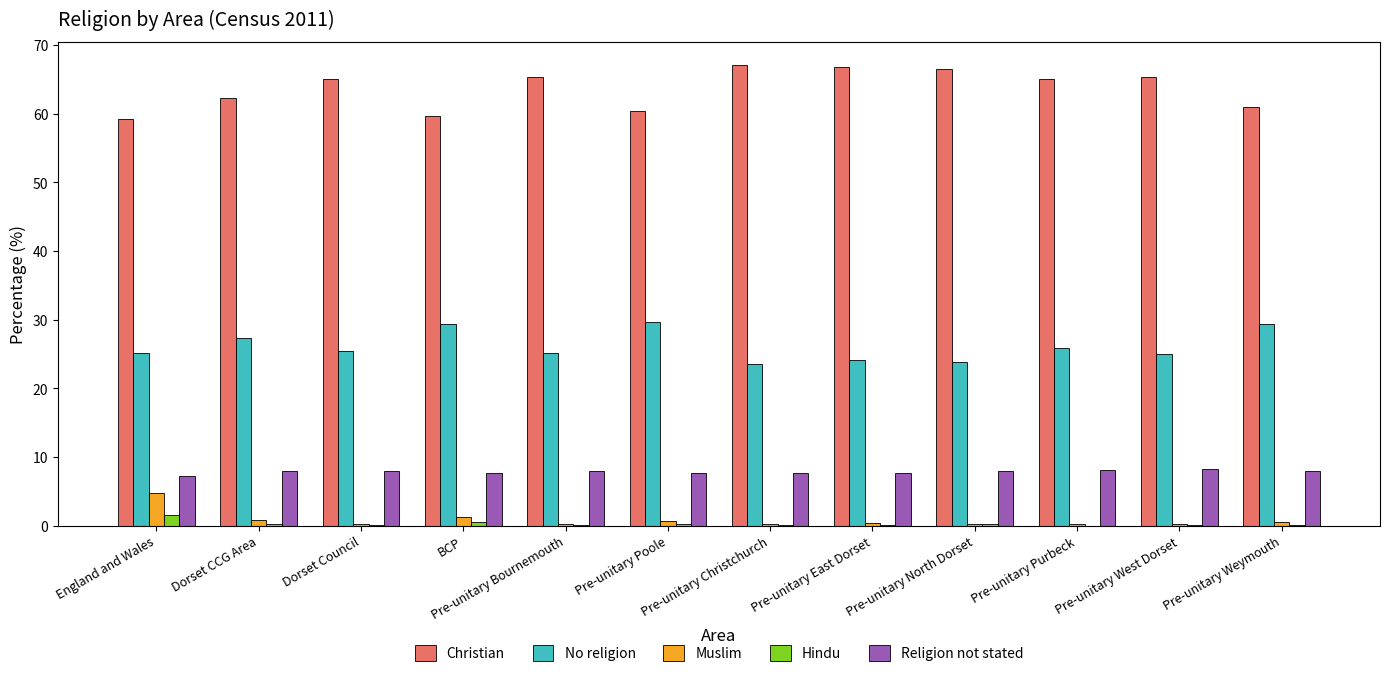

The value of Religion not stated at England and Wales is 7.2. True or false?

True